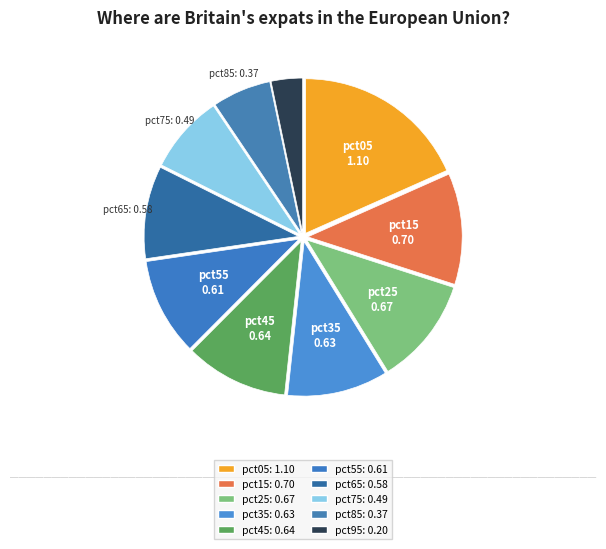

Count the number of slices in the pie.

10